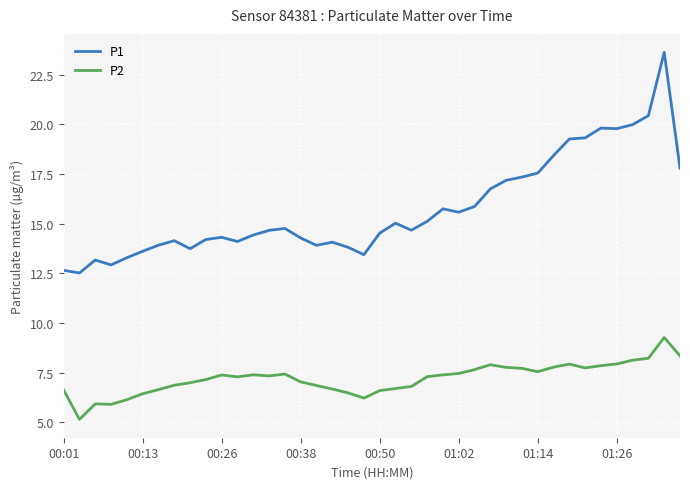

True or false: P2 and P1 cross at least once.

False